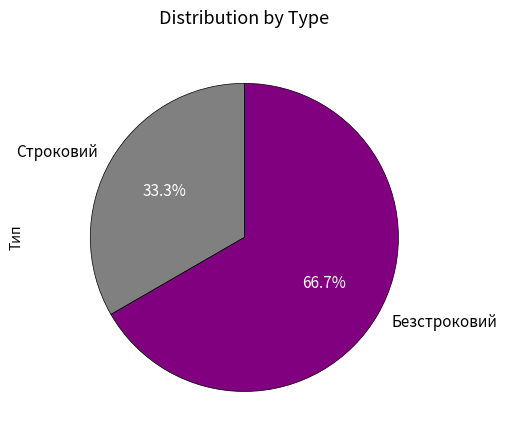

What is the total percentage of Безстроковий and Строковий?

100.0%